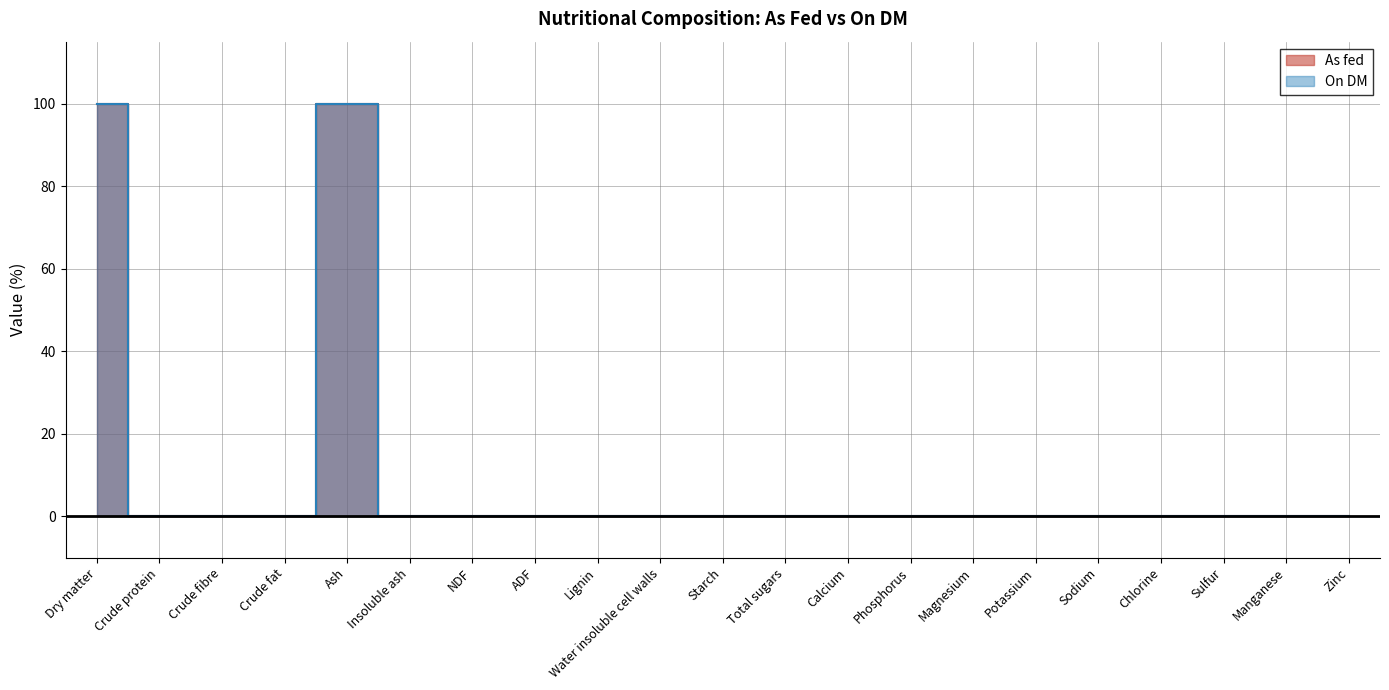

List the labels in order of On DM value, smallest first.

Crude protein, Crude fibre, Crude fat, Insoluble ash, NDF, ADF, Lignin, Water insoluble cell walls, Starch, Total sugars, Calcium, Phosphorus, Magnesium, Potassium, Sodium, Chlorine, Sulfur, Manganese, Zinc, Dry matter, Ash